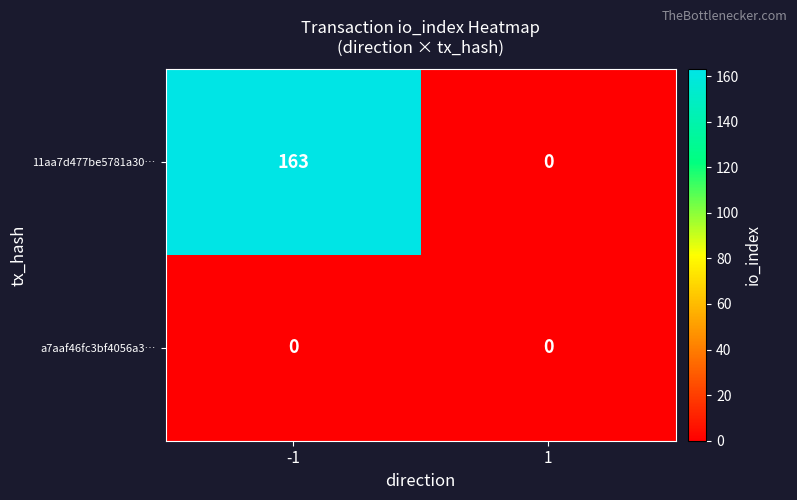

Reading left to right, transcribe all the data shown in this chart.

11aa7d477be5781a30…: -1=163	1=0
a7aaf46fc3bf4056a3…: -1=0	1=0